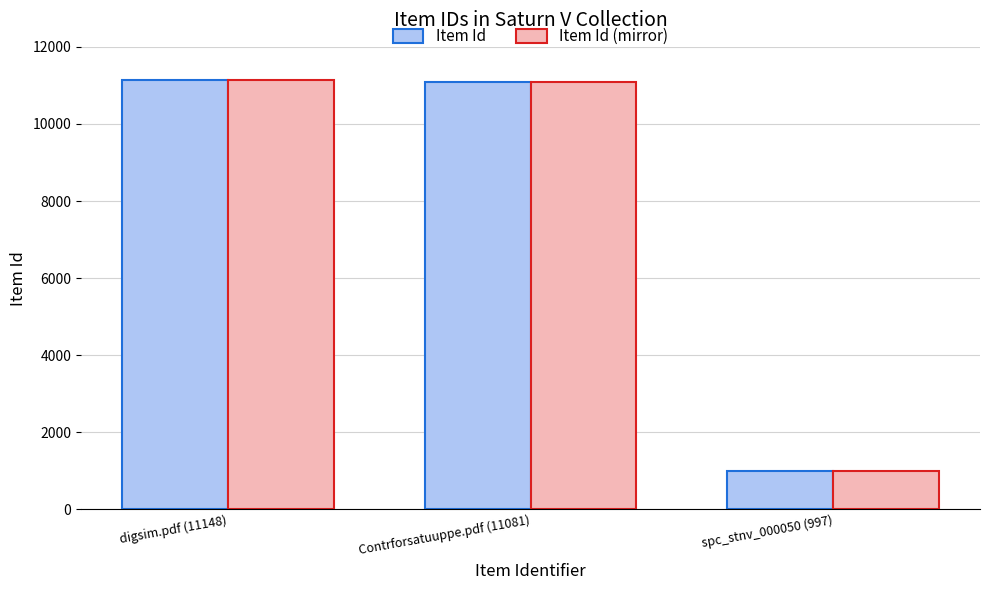

What is the difference between the second highest and minimum values in the Item Id (mirror) series?

10084